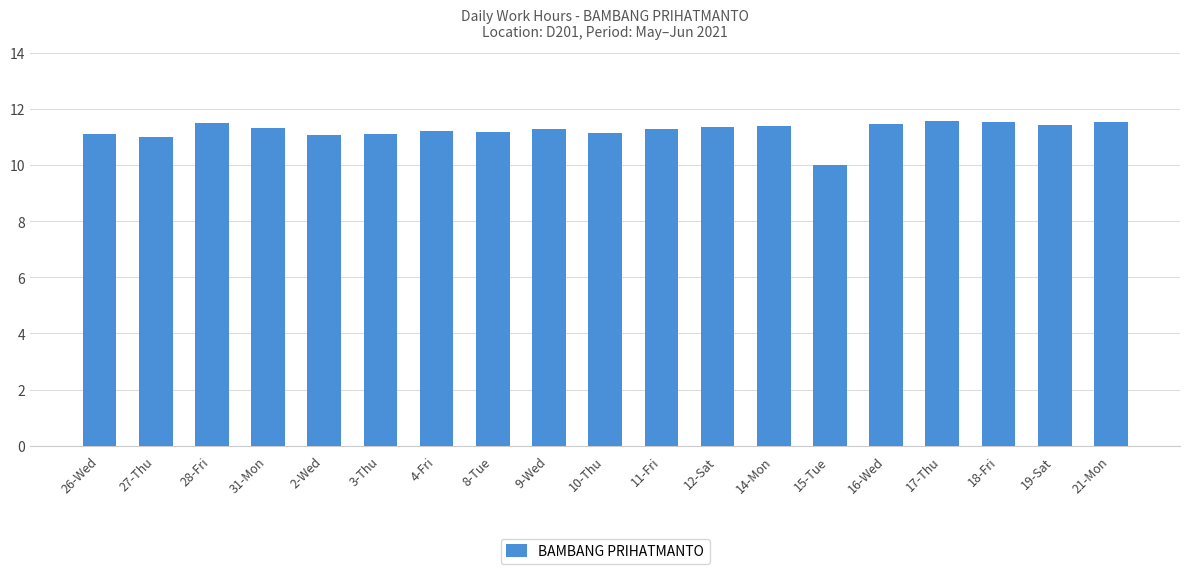

Which category has the lowest value across all series?

15-Tue